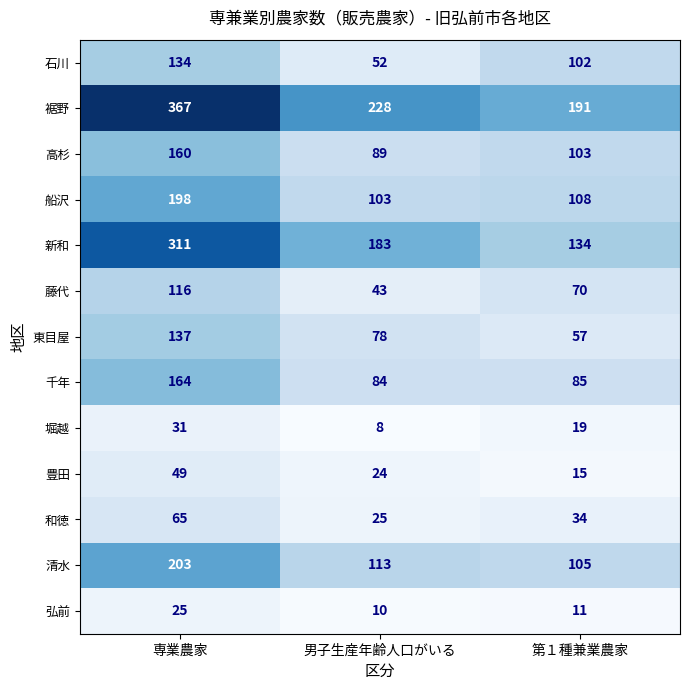

What is the approximate value of 新和 at 専業農家, to the nearest 50?

300